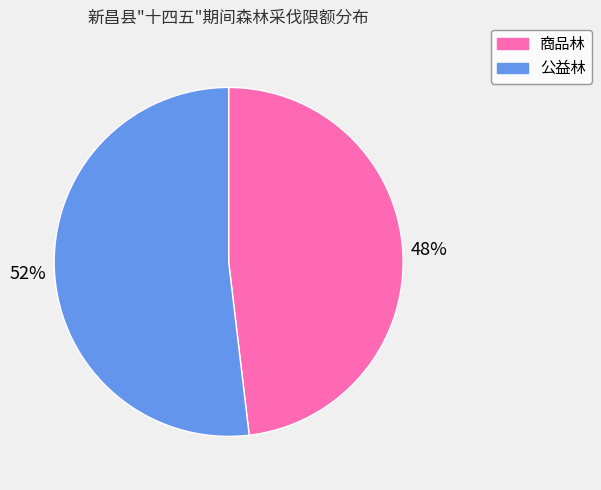

The 商品林 slice represents 48% of the pie. True or false?

True